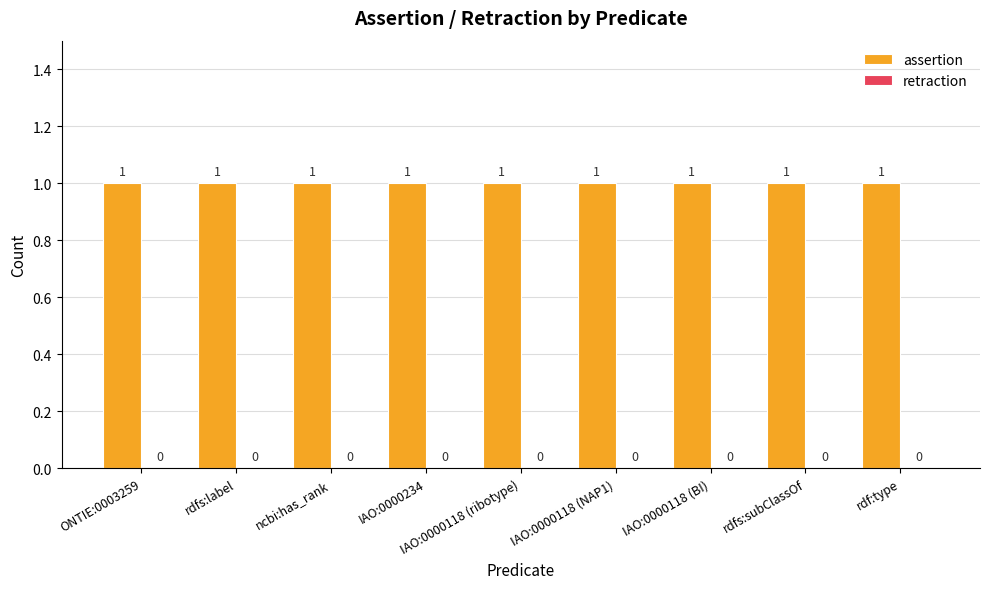

What is the maximum value for assertion?

1